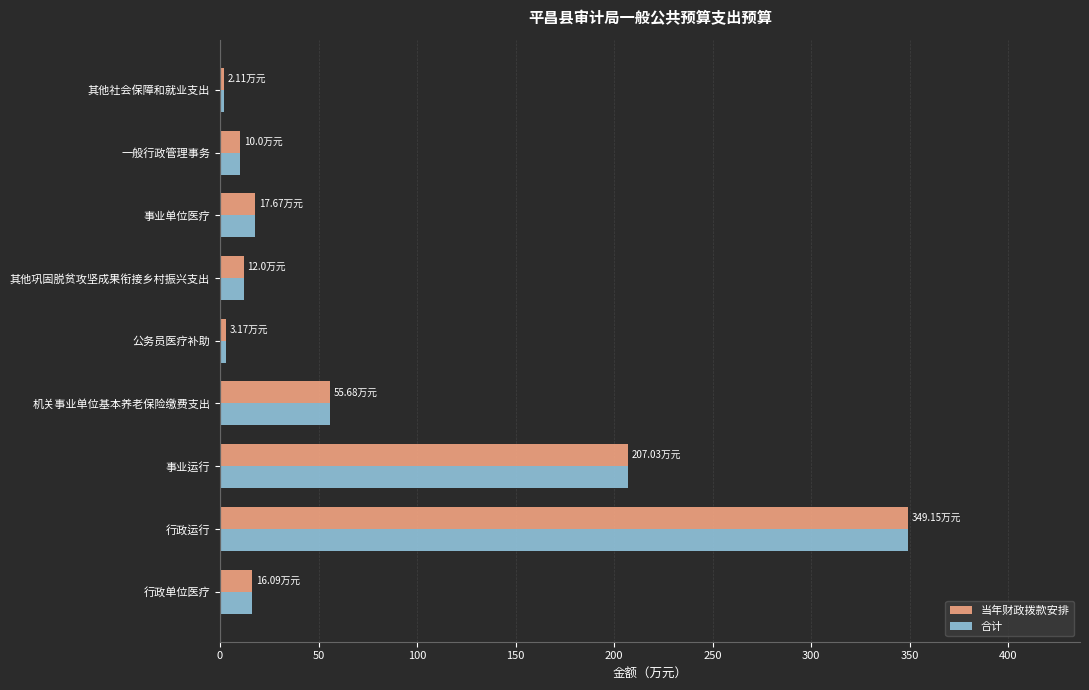

How many data points in 合计 are above 16?

5